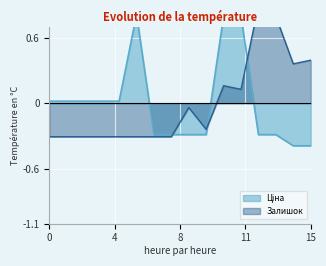

What are all the series names shown in the legend?

Ціна, Залишок